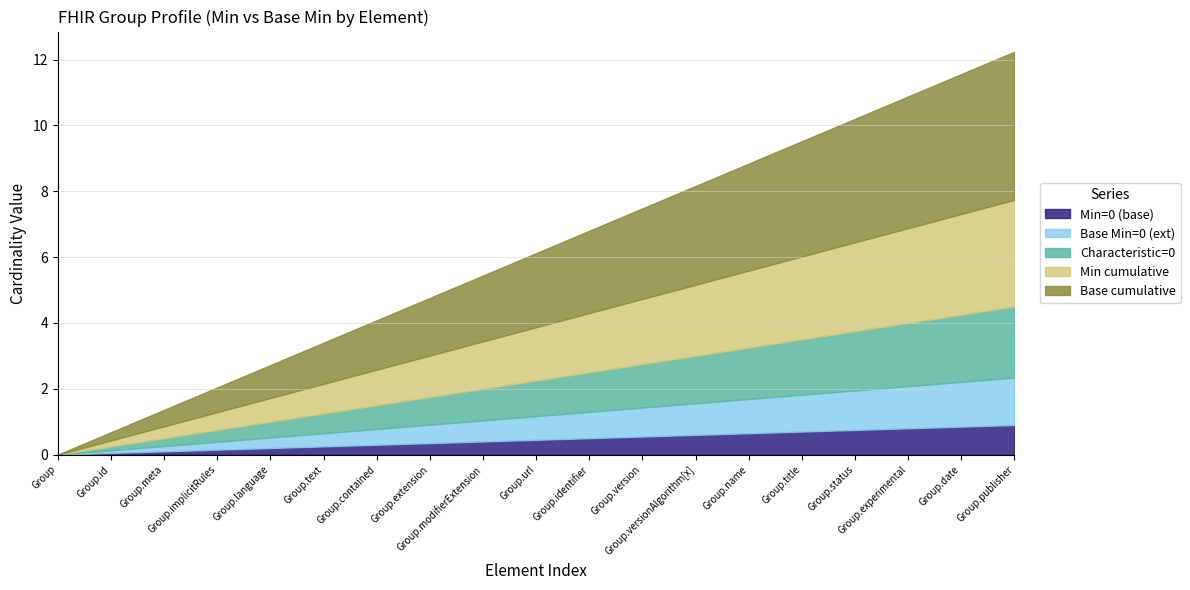

What is the highest value of the Min=0 (base) series?

0.9